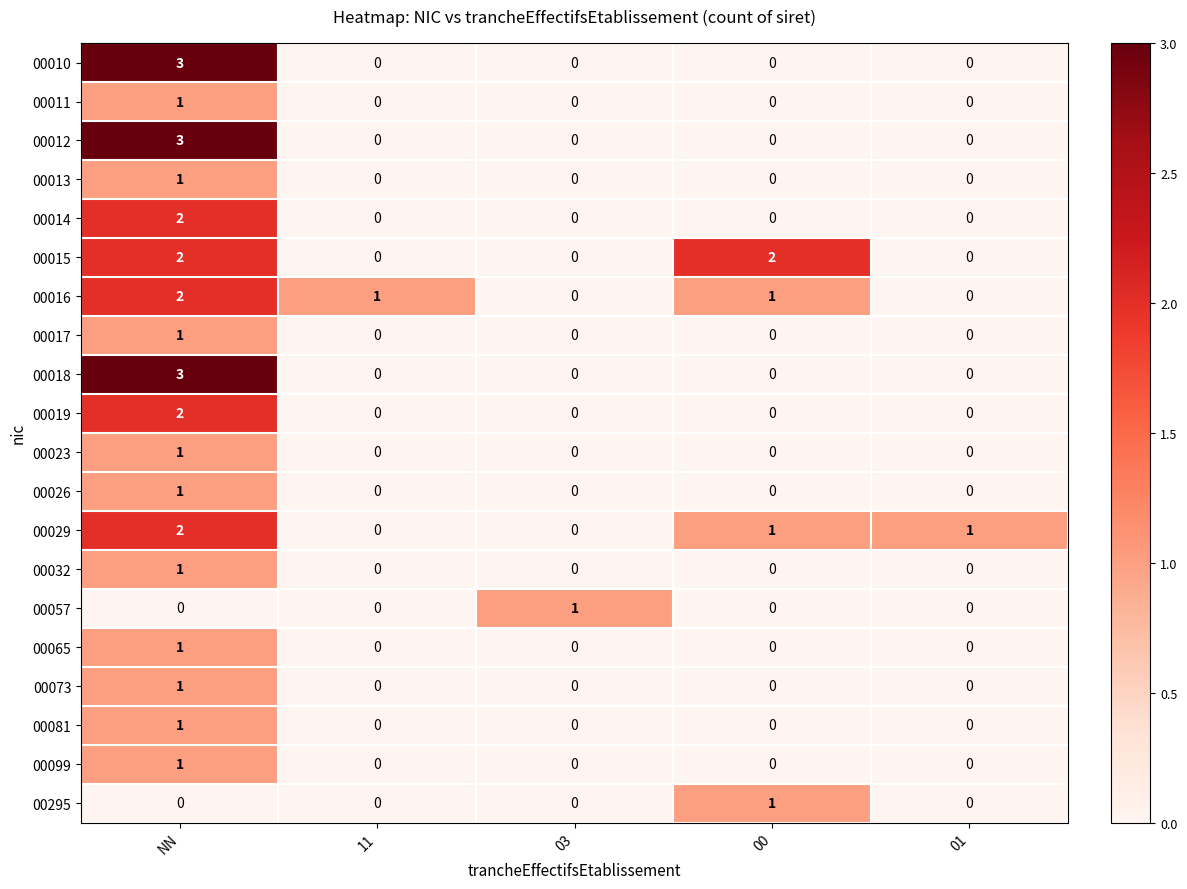

True or false: 00013 has a value of 0 at 00.

True